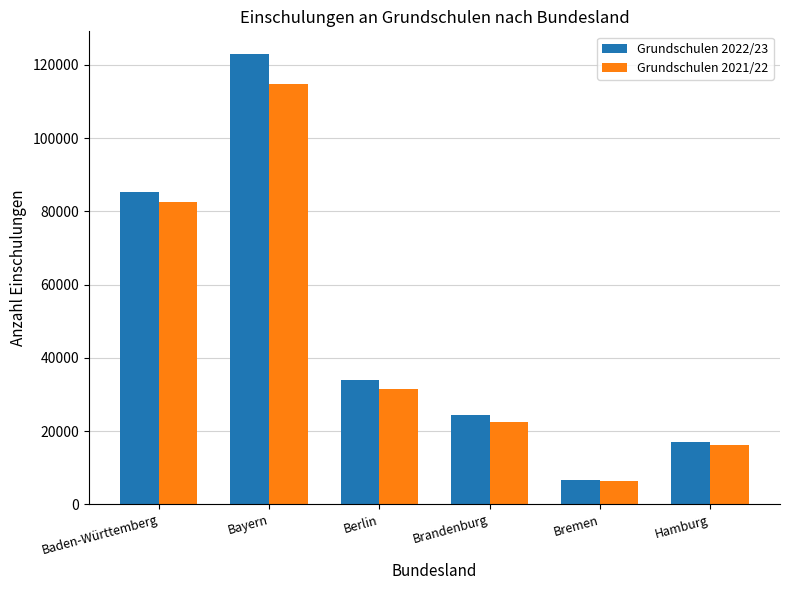

At which category does the chart reach its peak across all series?

Bayern